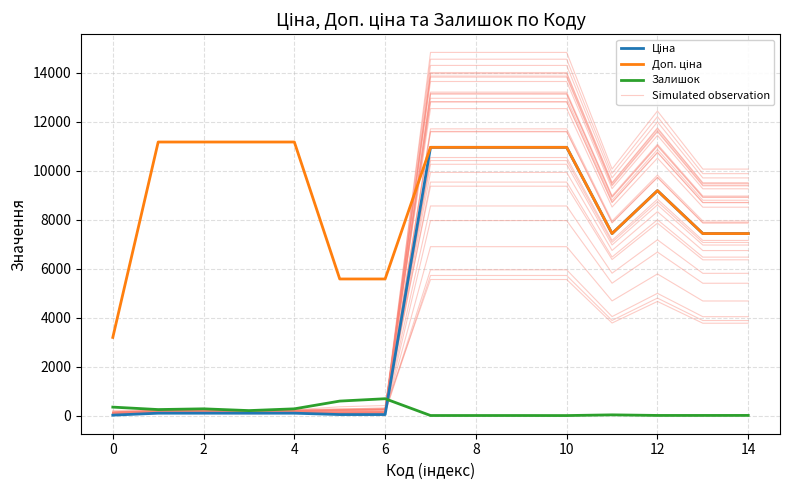

True or false: Залишок and Доп. ціна intersect in this chart.

False